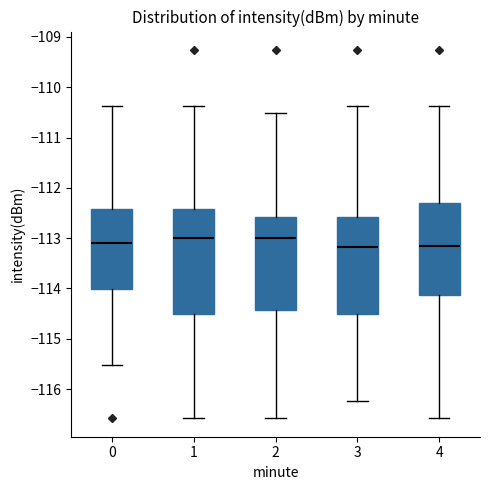

Reading left to right, read every box against the y-axis: the position of its median line, the range the box covers, and the ends of its whiskers. The values are not printed on the chart, so give them approximately, as read against the axis.

0: median -113.1, box -114.0 to -112.4, whiskers -115.5 to -110.4
1: median -113.0, box -114.5 to -112.4, whiskers -116.6 to -110.4
2: median -113.0, box -114.4 to -112.6, whiskers -116.6 to -110.5
3: median -113.2, box -114.5 to -112.6, whiskers -116.2 to -110.4
4: median -113.2, box -114.1 to -112.3, whiskers -116.6 to -110.4